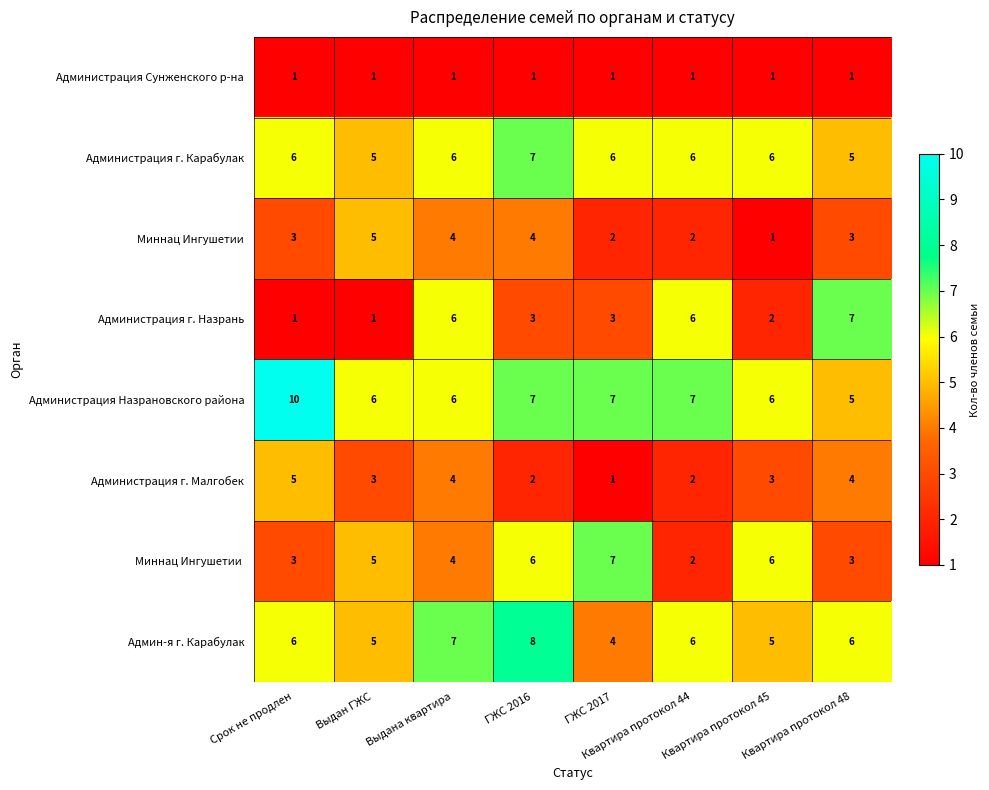

What is the sum of all Администрация г. Малгобек values?

24